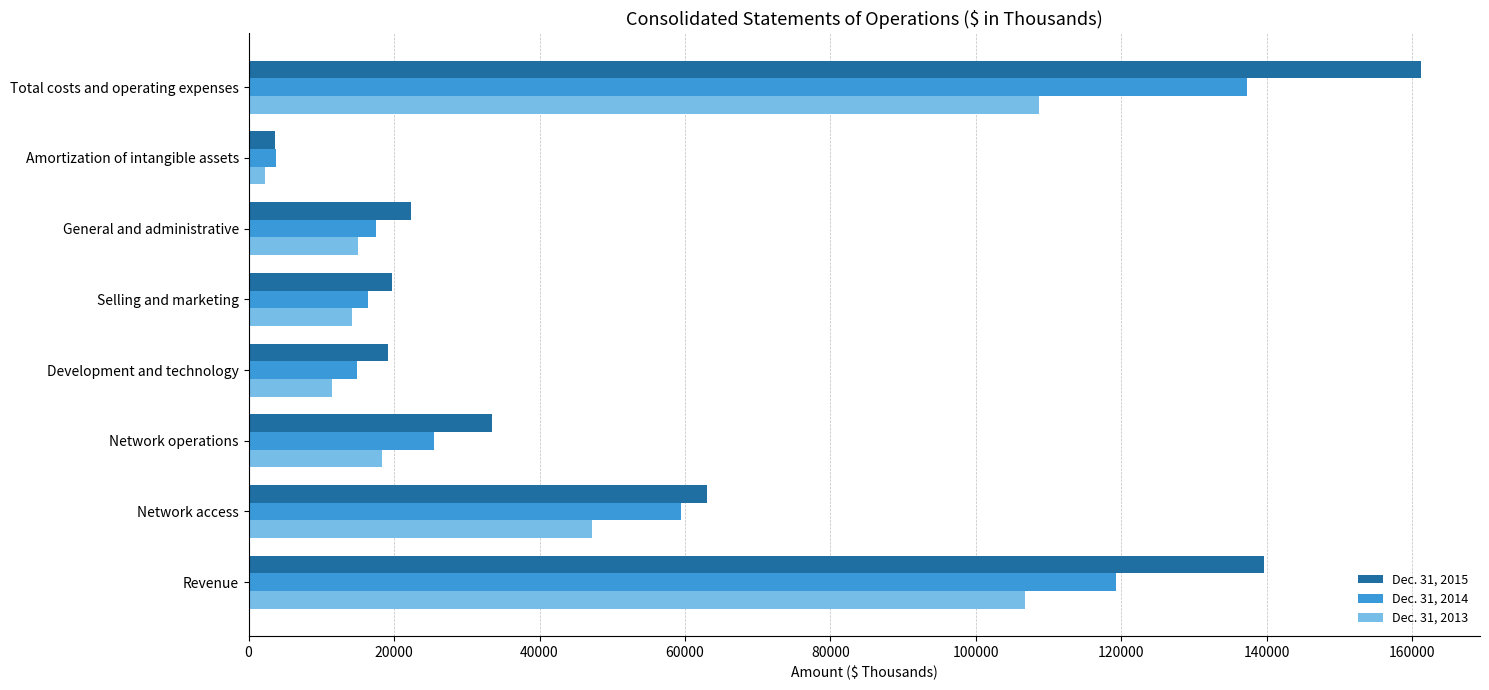

True or false: Dec. 31, 2013 has a value of 11432 at Development and technology.

True